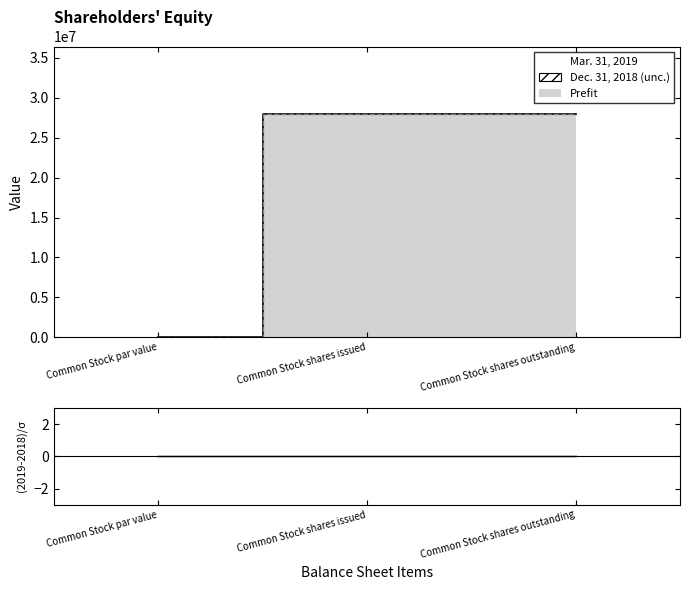

Reading right to left, transcribe all the data shown in this chart.

Mar. 31, 2019: Common Stock shares outstanding=28030010	Common Stock shares issued=28030010	Common Stock par value=0
Dec. 31, 2018: Common Stock shares outstanding=28030010	Common Stock shares issued=28030010	Common Stock par value=0